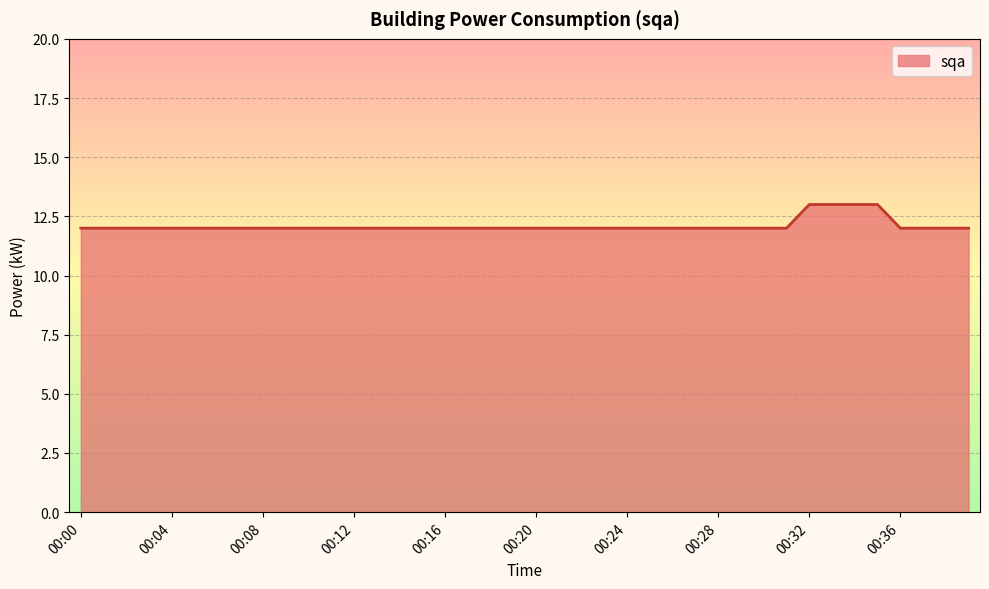

What is the maximum value shown in the chart?

13